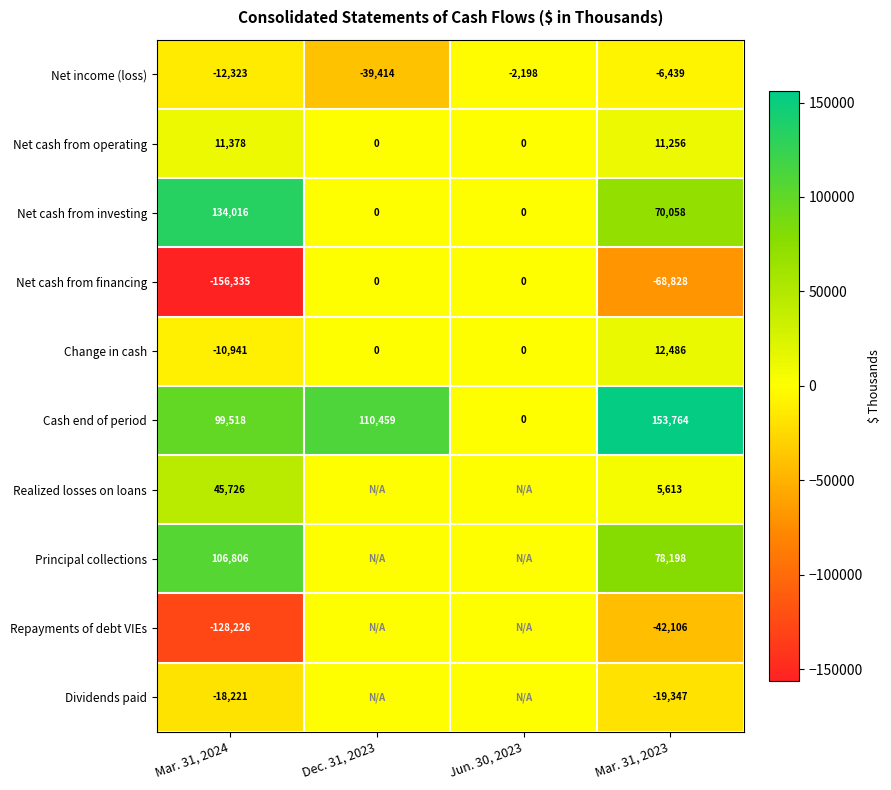

How many distinct data groups are displayed?

10